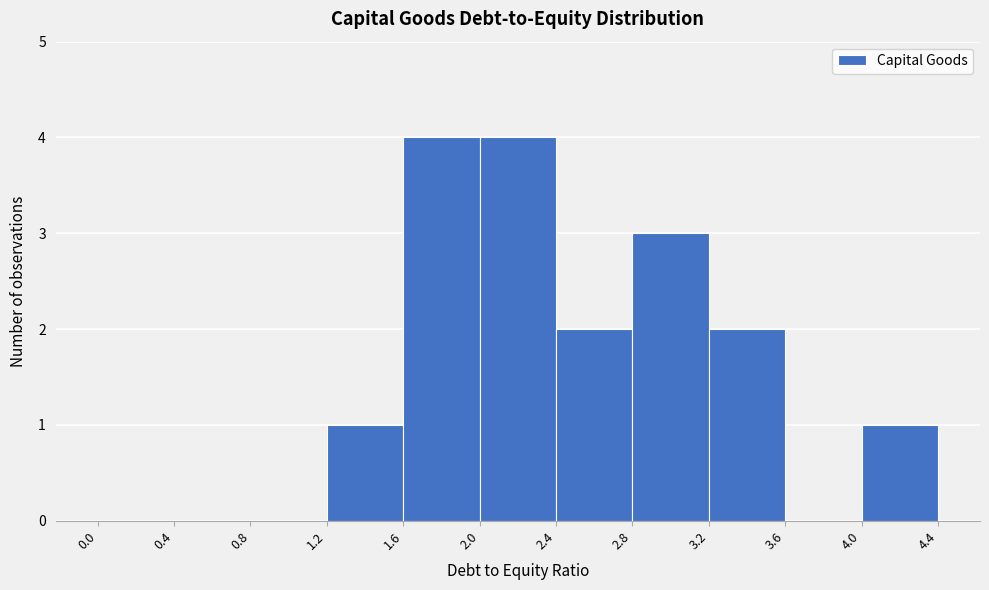

Reading left to right, list every bar in this chart as the range it spans on the x-axis followed by its height. The values are not printed on the chart, so give them approximately, as read against the axis.

0.0 to 0.4: 0
0.4 to 0.8: 0
0.8 to 1.2: 0
1.2 to 1.6: 1
1.6 to 2.0: 4
2.0 to 2.4: 4
2.4 to 2.8: 2
2.8 to 3.2: 3
3.2 to 3.6: 2
3.6 to 4.0: 0
4.0 to 4.4: 1